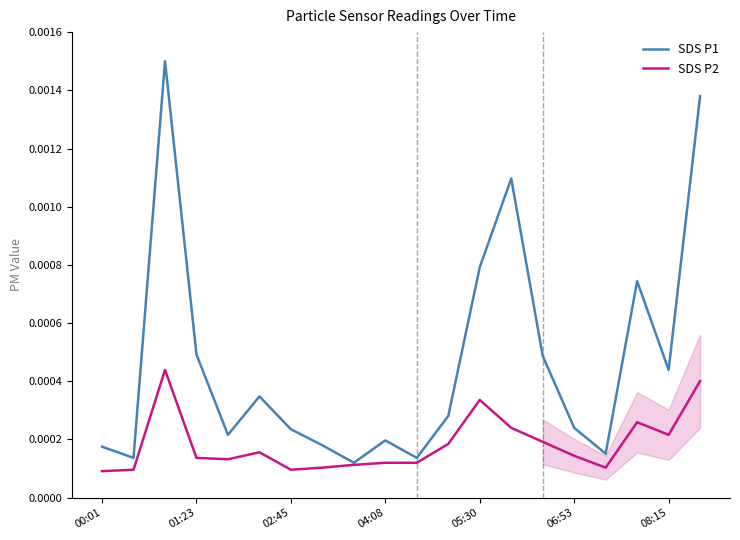

In SDS P1, how many points are lower than both neighbors (excluding endpoints)?

6